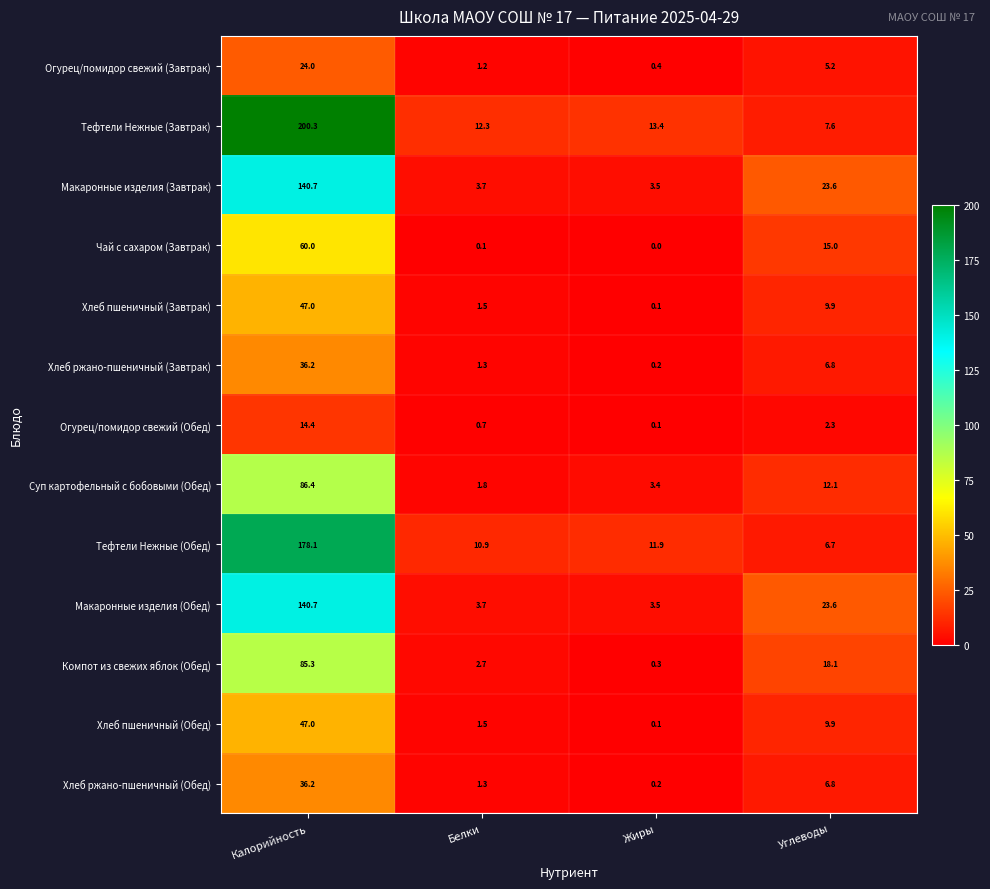

How many categories are shown in the chart?

4